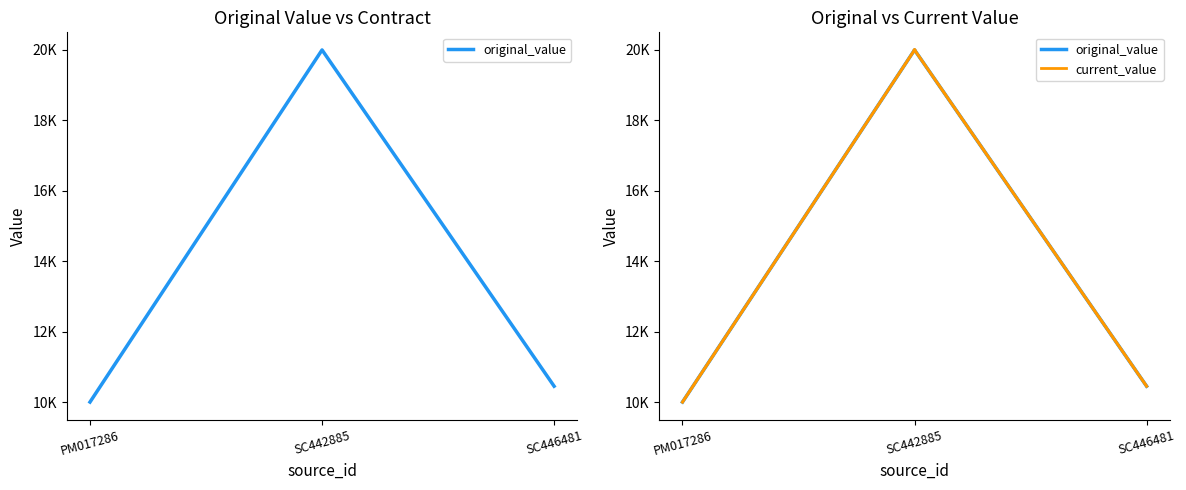

What is the value of the original_value point at the 3rd from the left?

10450